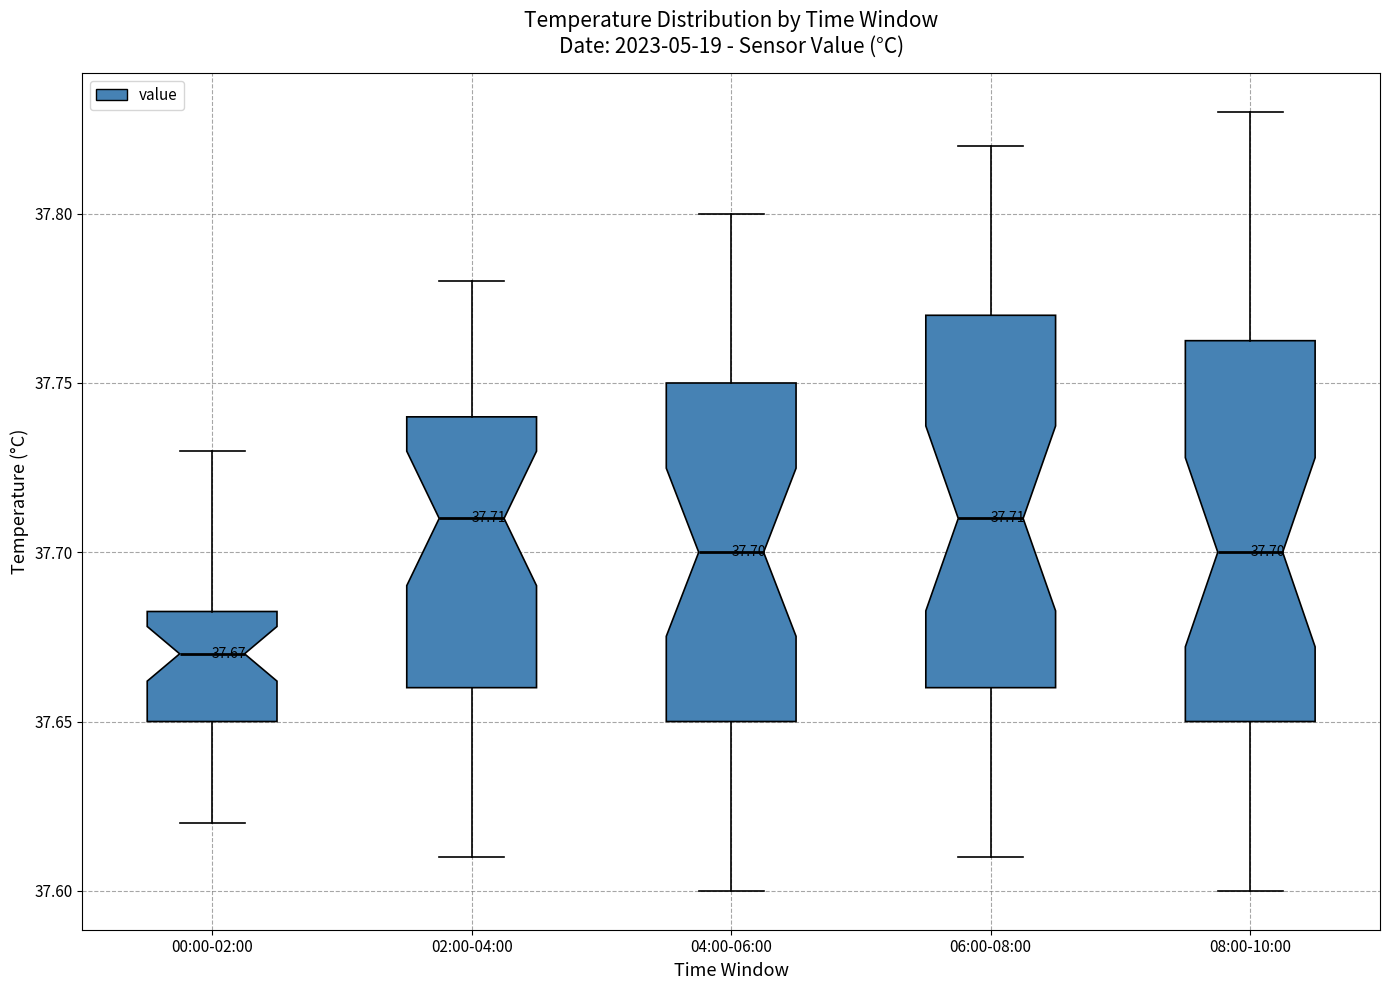

Which box's median line is the lowest?

00:00-02:00